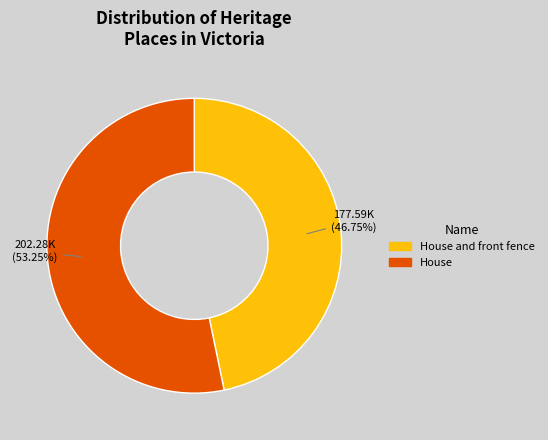

Combined, what portion of the pie is House and House and front fence?

100.0%